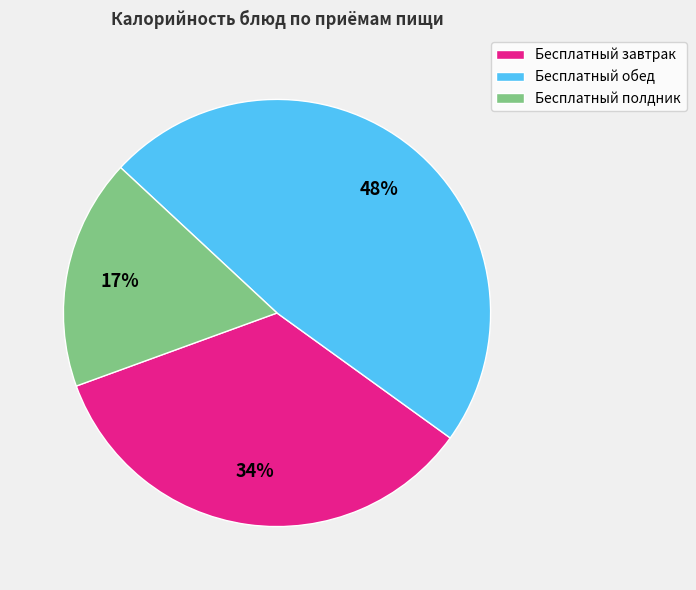

To the nearest percent, what is the difference between the largest and smallest slice percentages?

31%